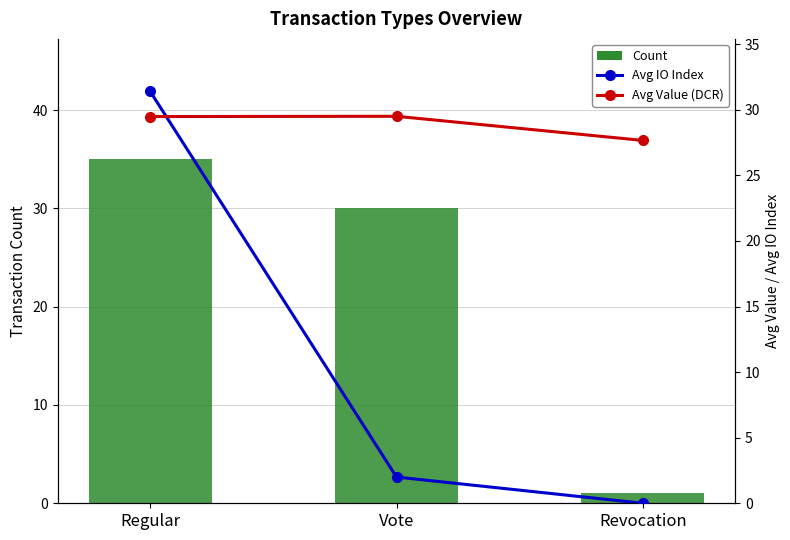

Count the Avg Value (DCR) values in the range 27 to 29.

1